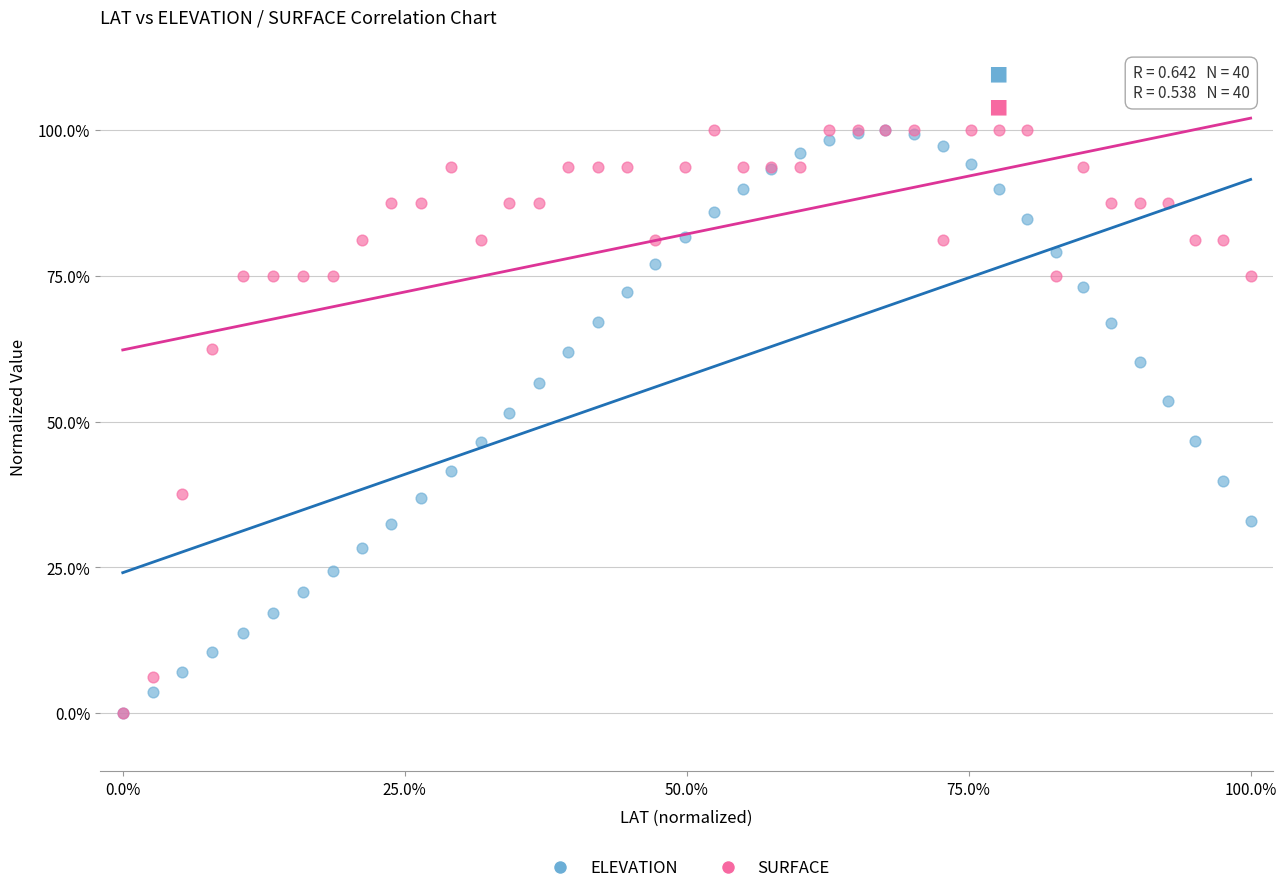

What are all the series names shown in the legend?

ELEVATION, SURFACE